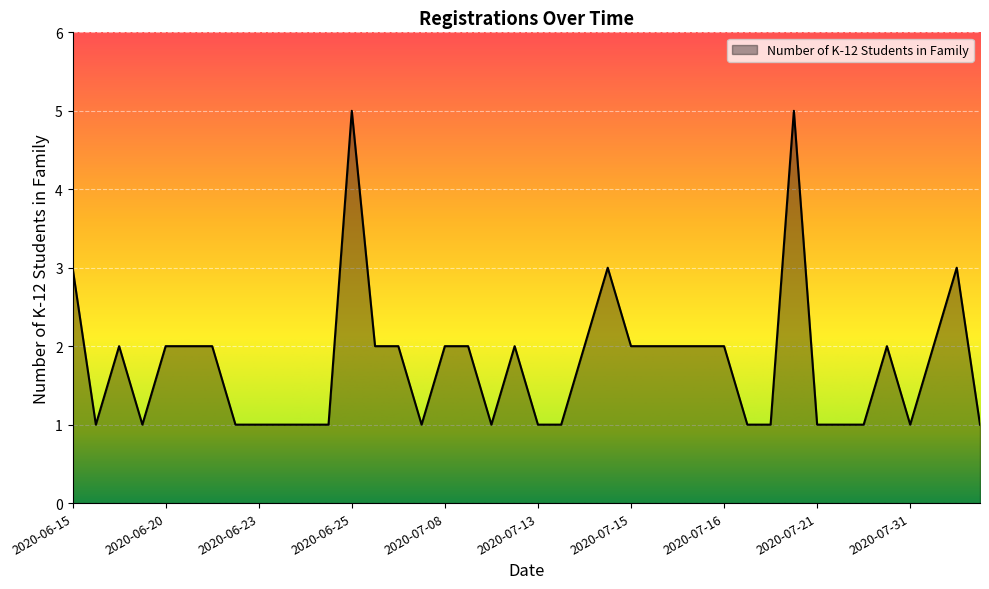

Does the chart display data point markers on the line(s)?

No